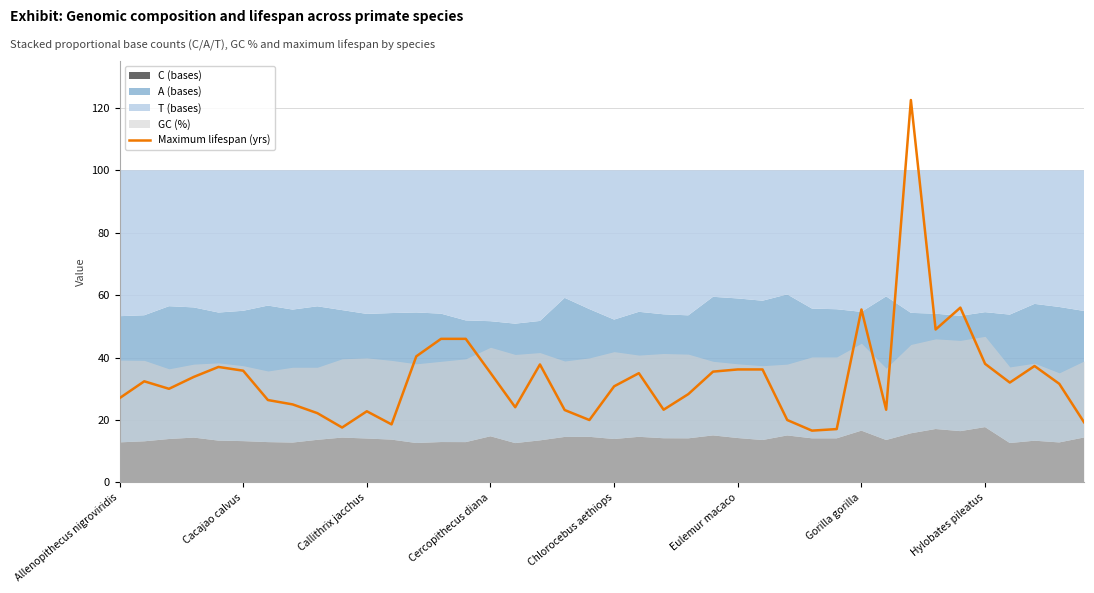

What is the average value?

33.6